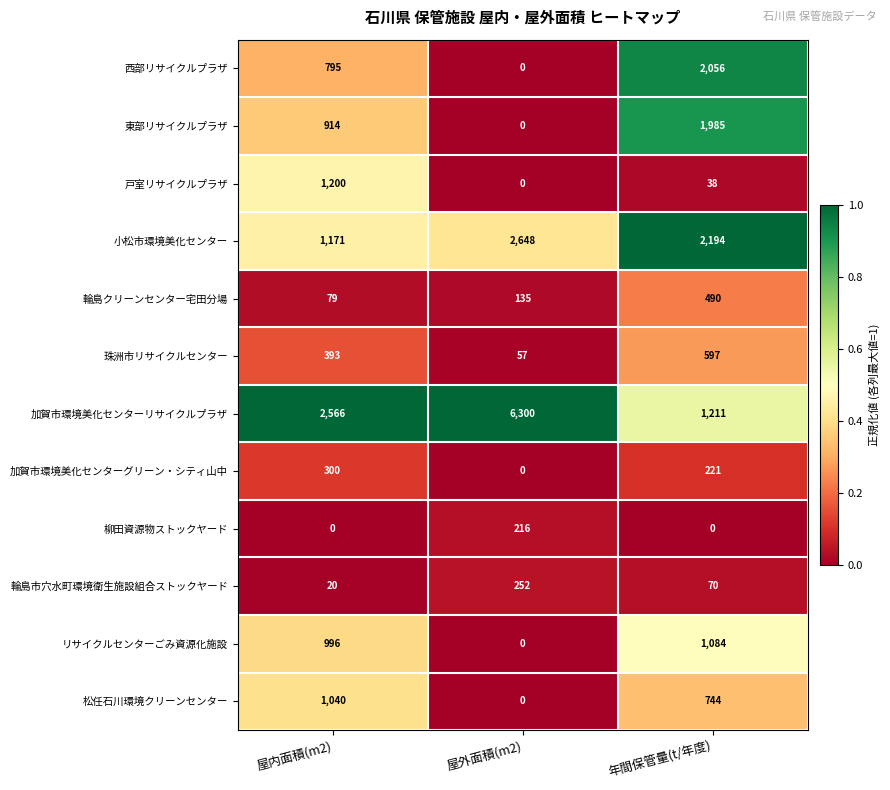

The value of 松任石川環境クリーンセンター at 屋内面積(m2) is 1040. True or false?

True